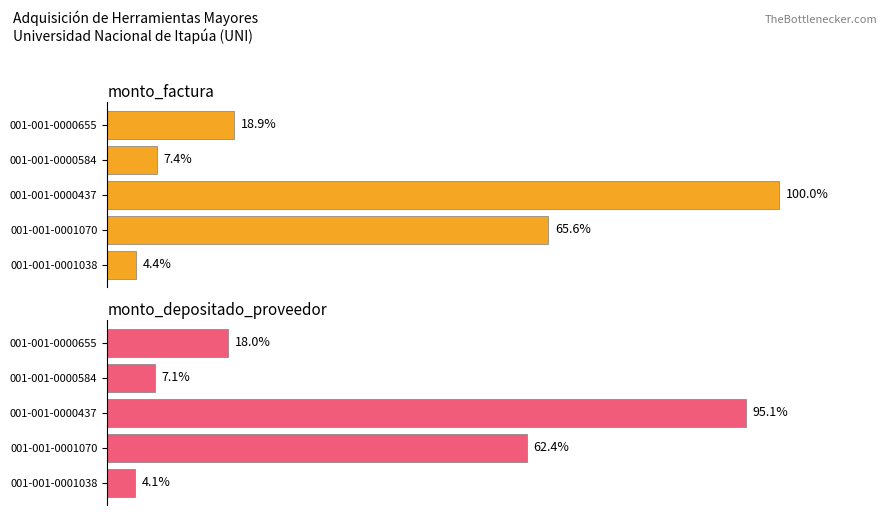

What is the sum of all monto_factura values?

26170500